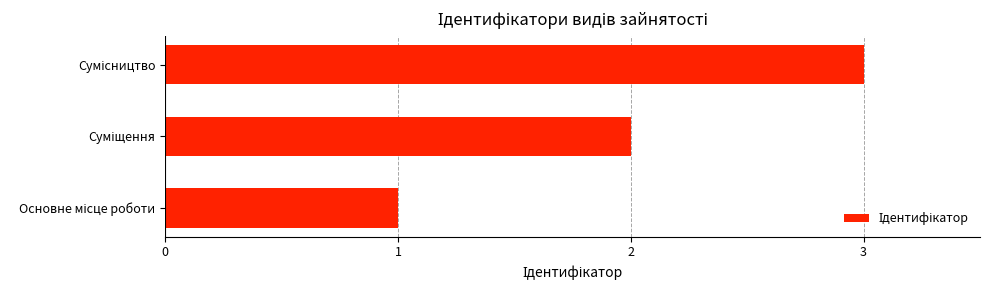

What is the sum of all values?

6